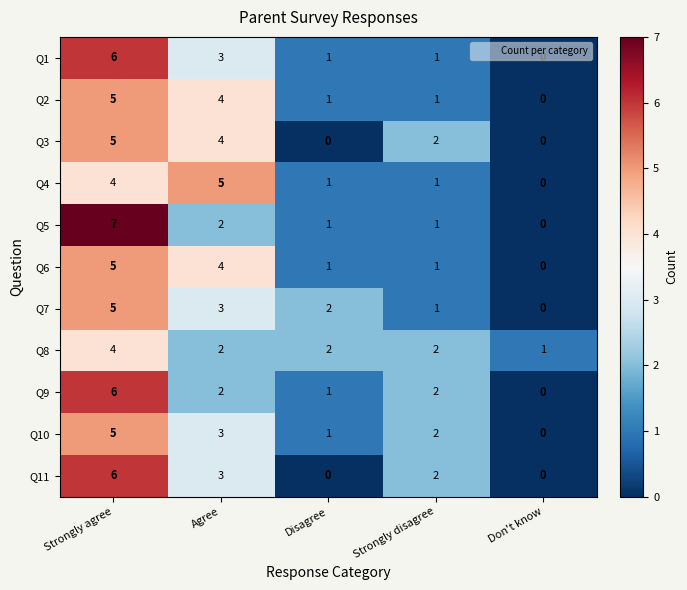

At how many categories does at least one series exceed 0?

5